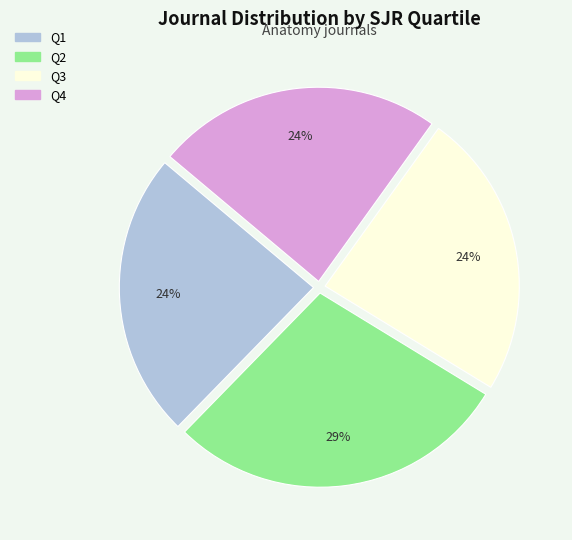

Count the number of slices in the pie.

4